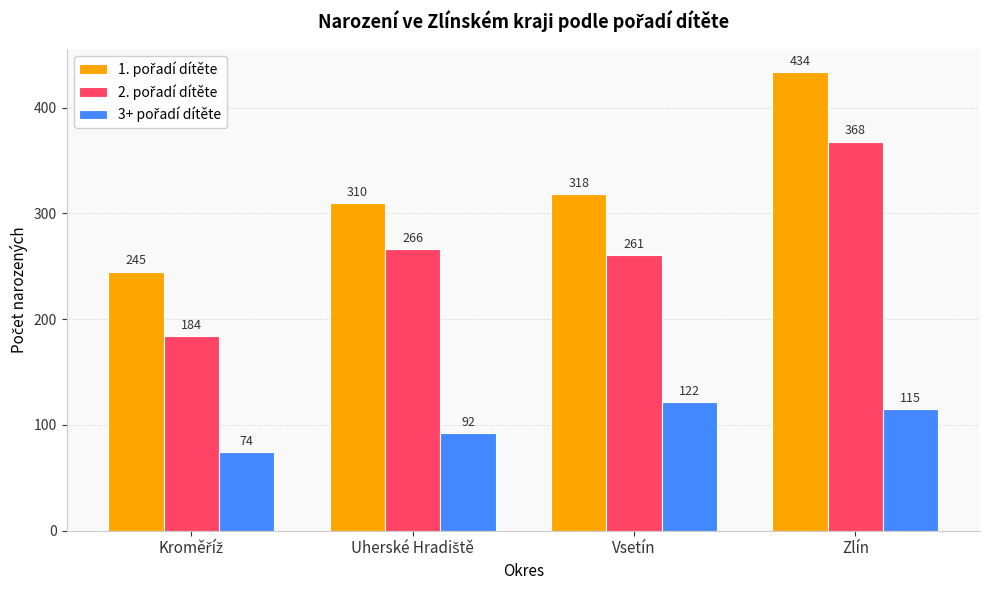

At which category is the sum across all series the highest?

Zlín